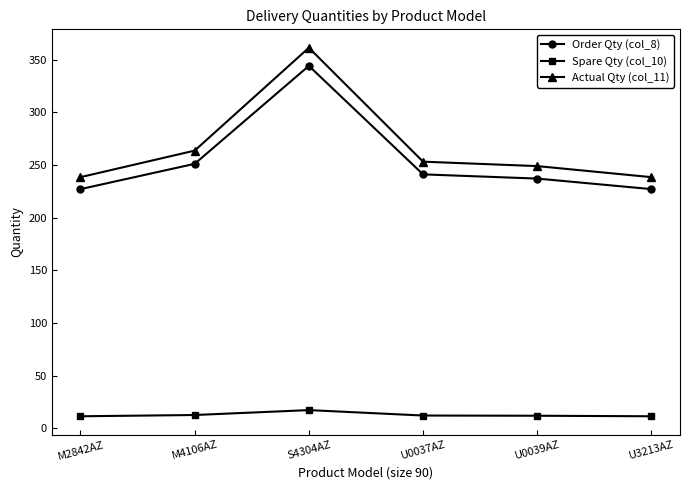

At how many categories does at least one series exceed 146?

6